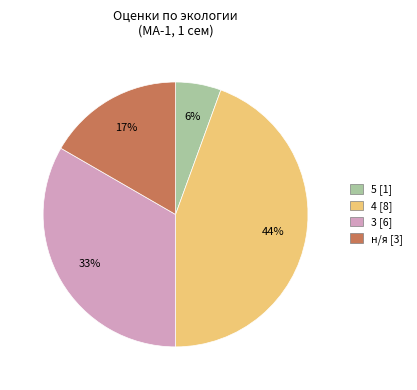

To the nearest percent, what is the average slice percentage?

25%